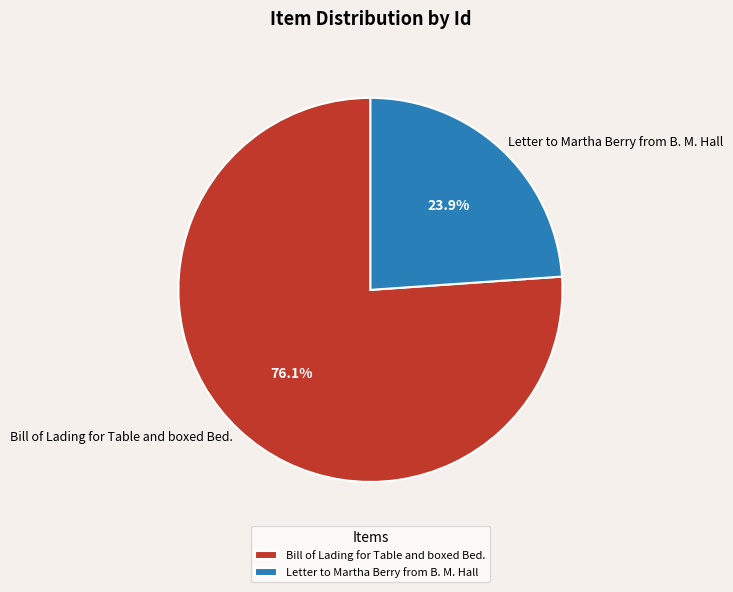

To the nearest percent, what is the difference between the largest and smallest slice percentages?

52%